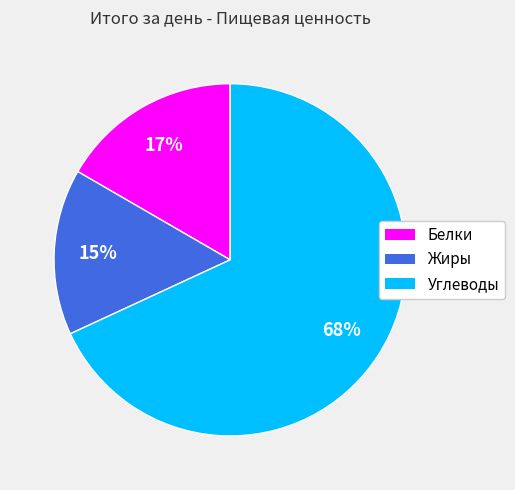

How many segments does this pie chart have?

3